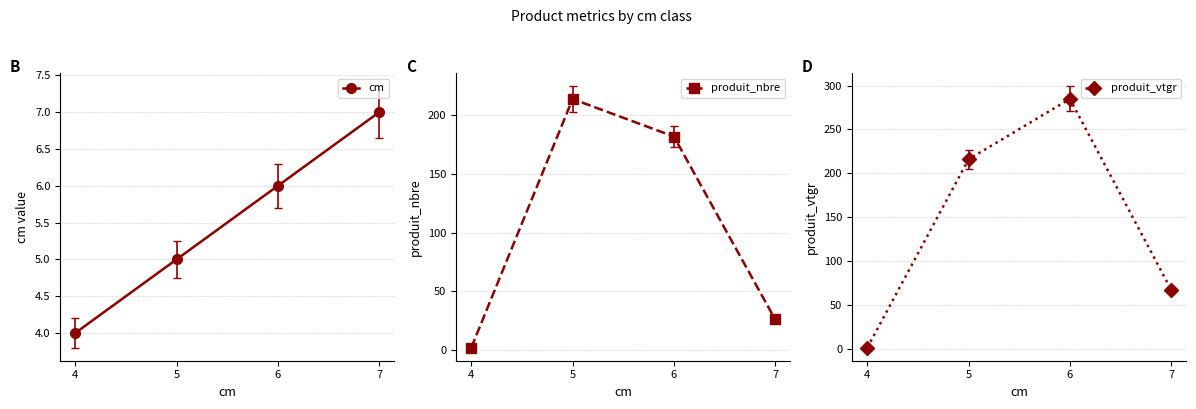

Reading right to left, transcribe all the data shown in this chart.

cm: 7=7.0	6=6.0	5=5.0	4=4.0
produit_nbre: 7=26.0	6=182.0	5=214.0	4=2.0
produit_vtgr: 7=67.3	6=284.8	5=216.0	4=1.2